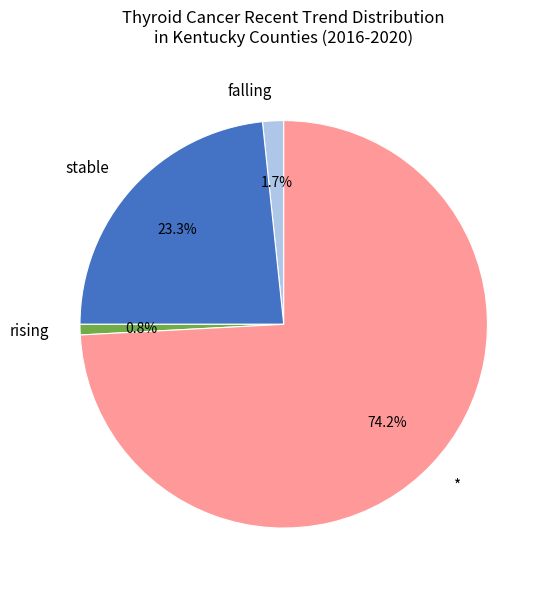

To the nearest percent, what is the difference between the largest and smallest slice percentages?

73%